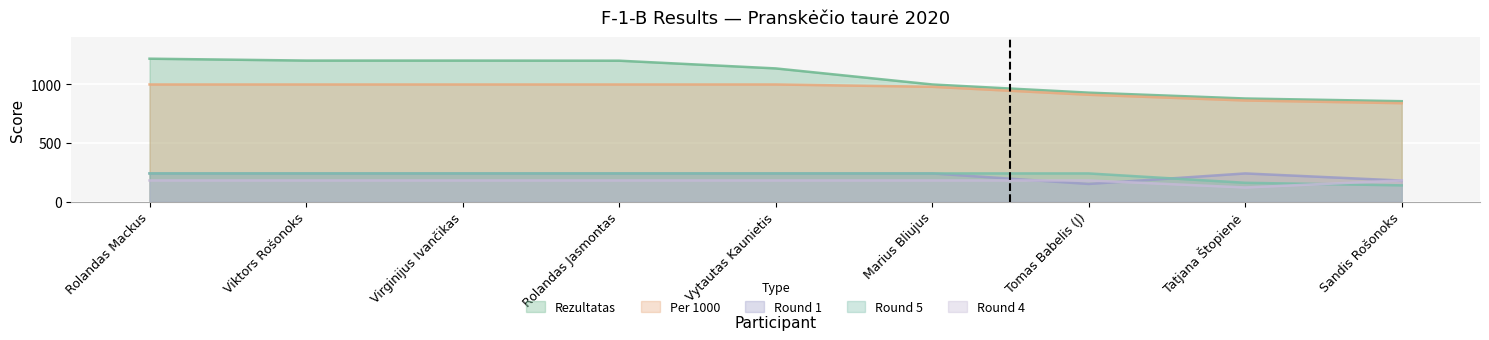

Between Viktors Rošonoks and Rolandas Mackus, which is larger?

Rolandas Mackus